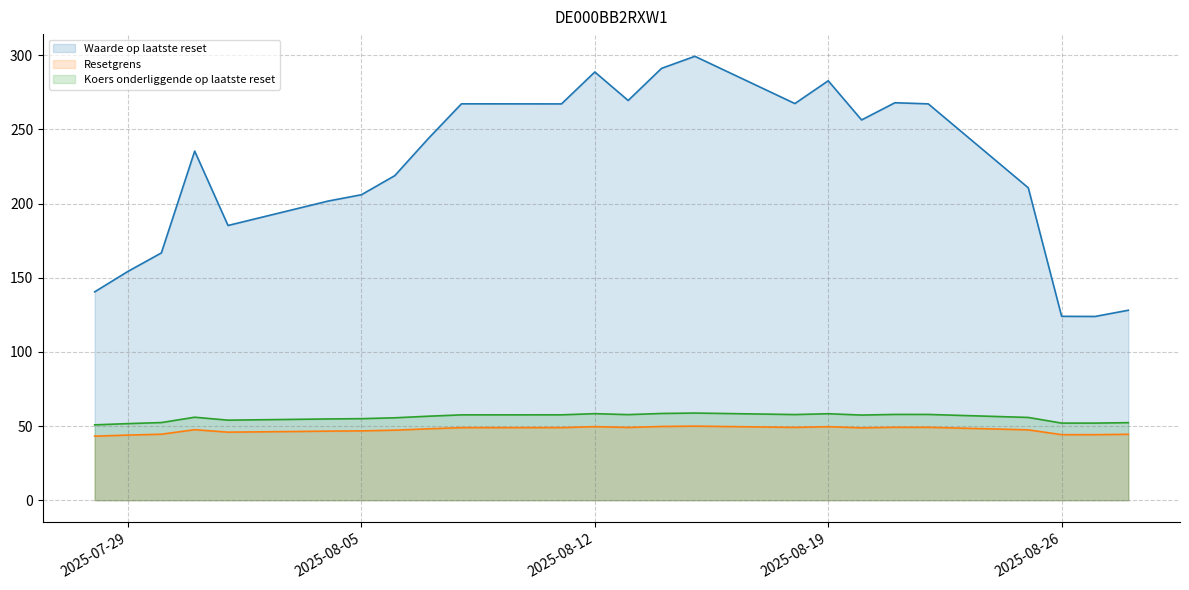

At which category is the sum across all series the highest?

2025-08-15